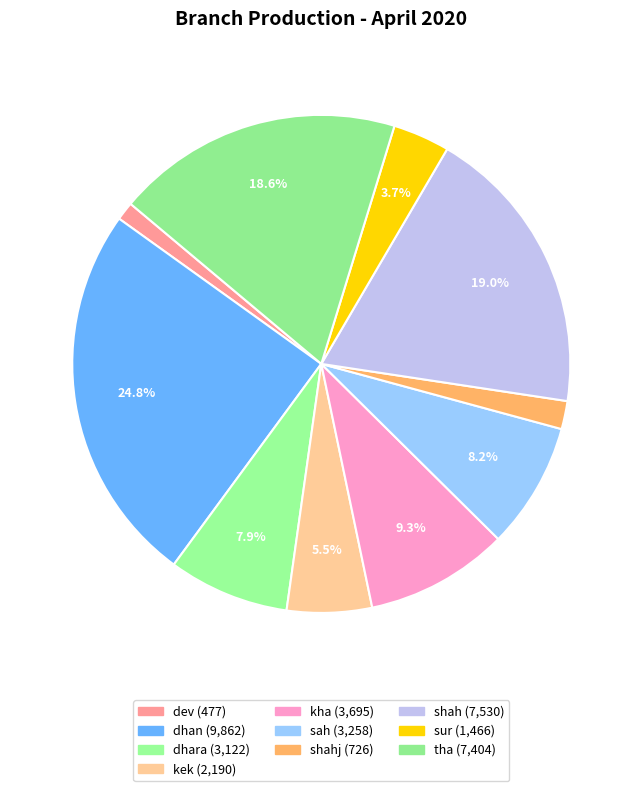

How many slices are in this pie chart?

10